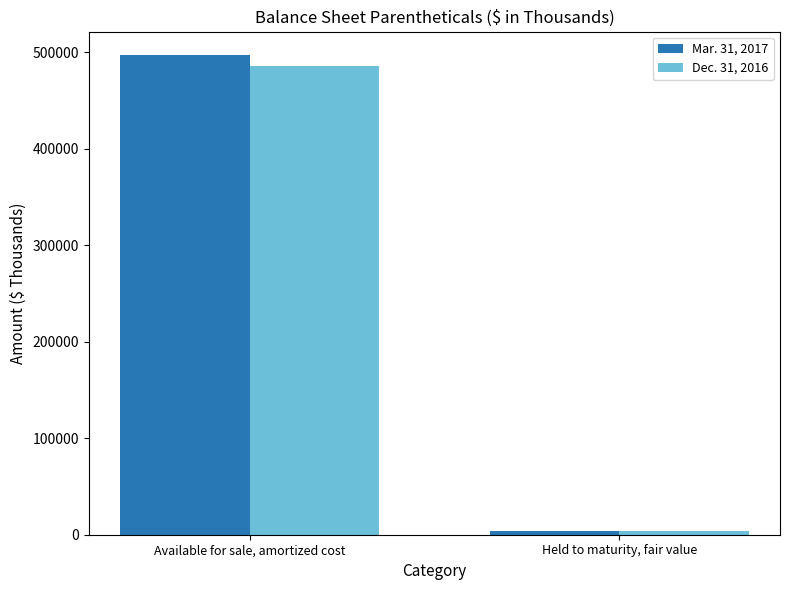

Rank the categories by Mar. 31, 2017 value from lowest to highest.

Held to maturity, fair value, Available for sale, amortized cost